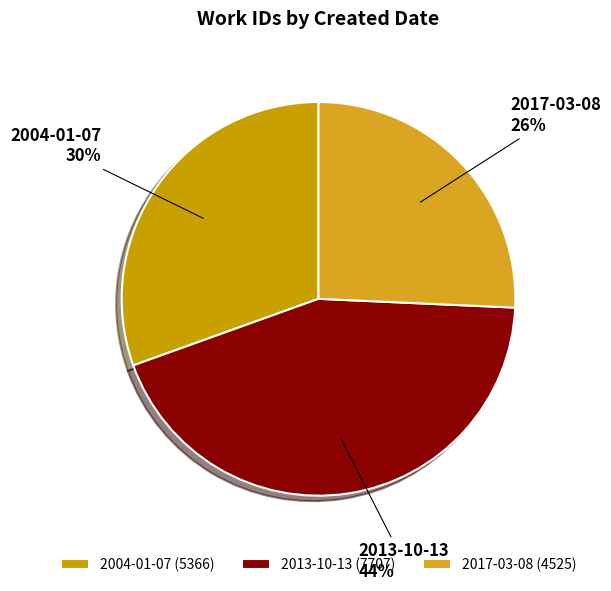

Which category has the smallest portion of the pie?

2017-03-08